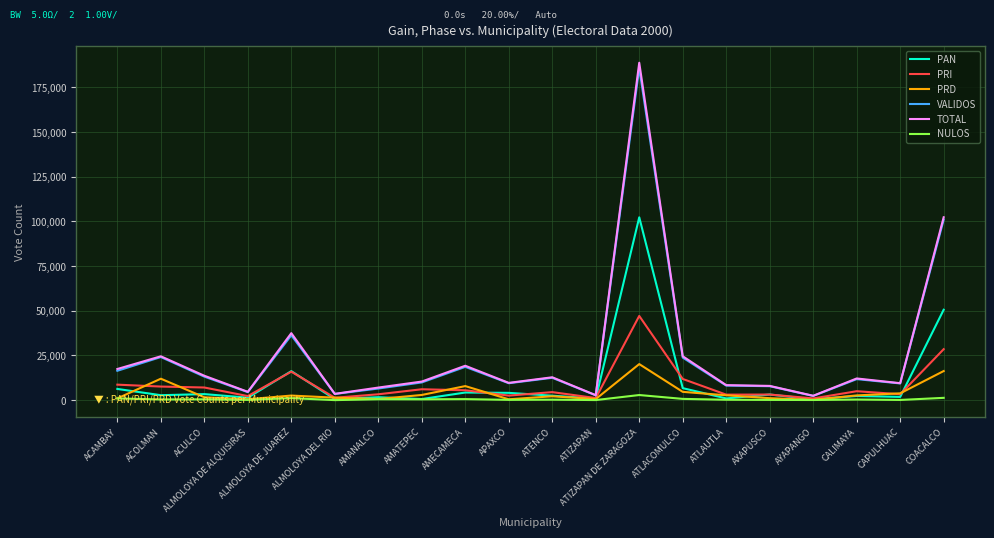

What is the sum of all VALIDOS values?

508171